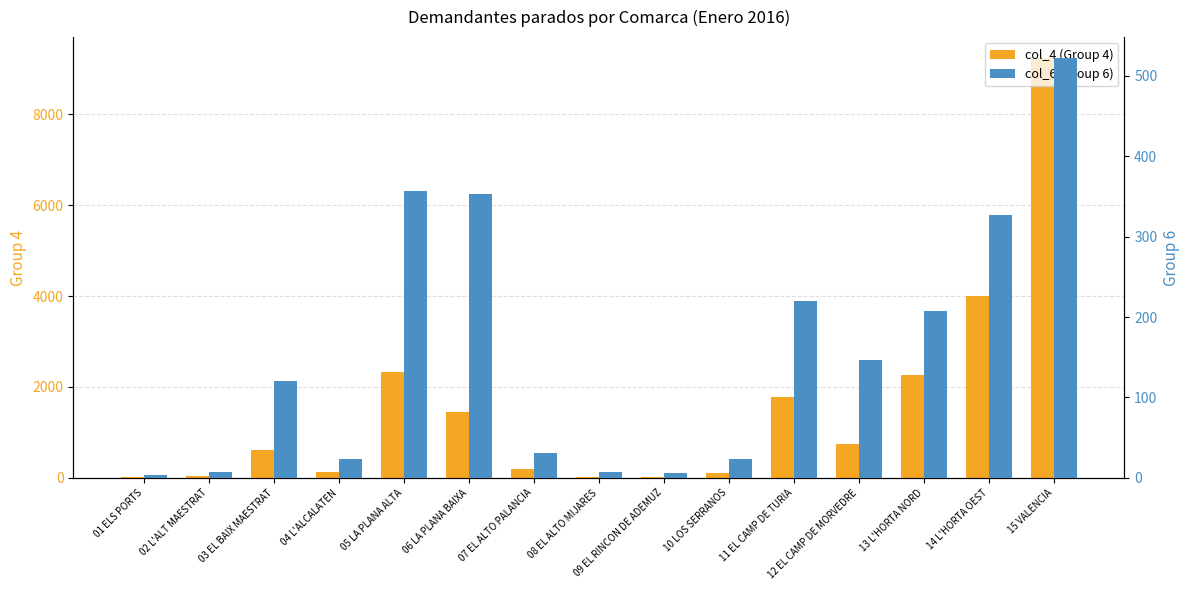

How many groups of bars are there?

15